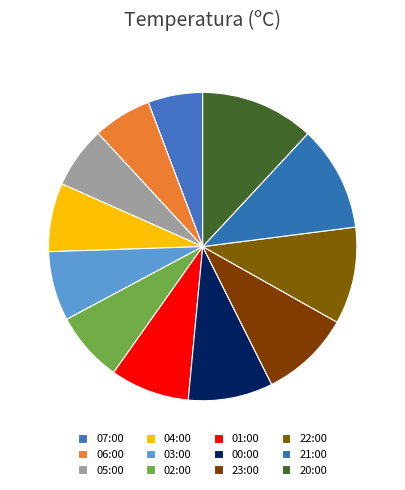

What is the smallest slice in the pie chart?

07:00